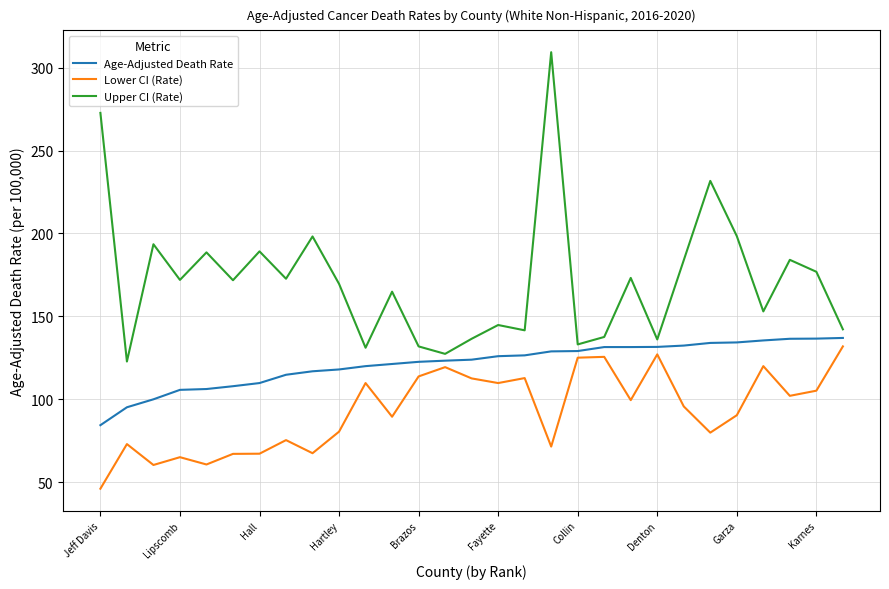

Which series has the largest range (max minus min)?

Upper CI (Rate)